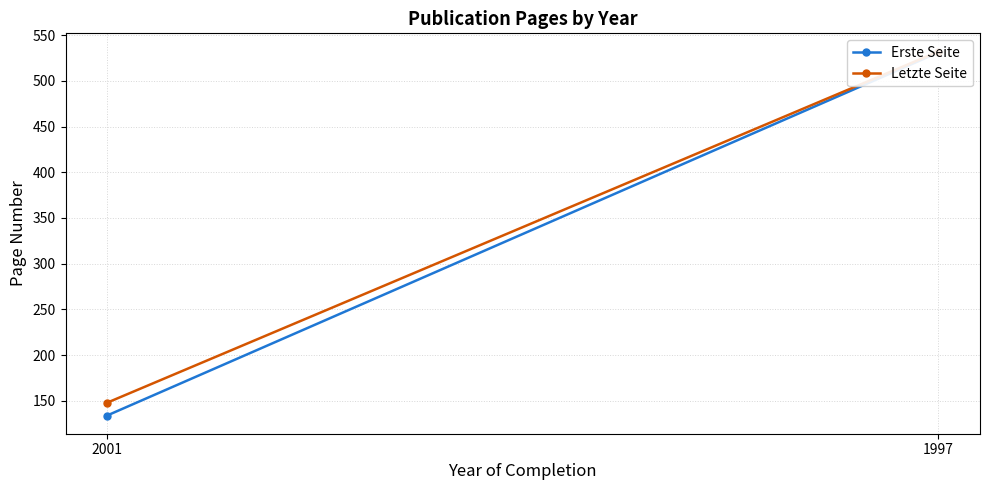

Is this an area chart (filled region under the line)?

No